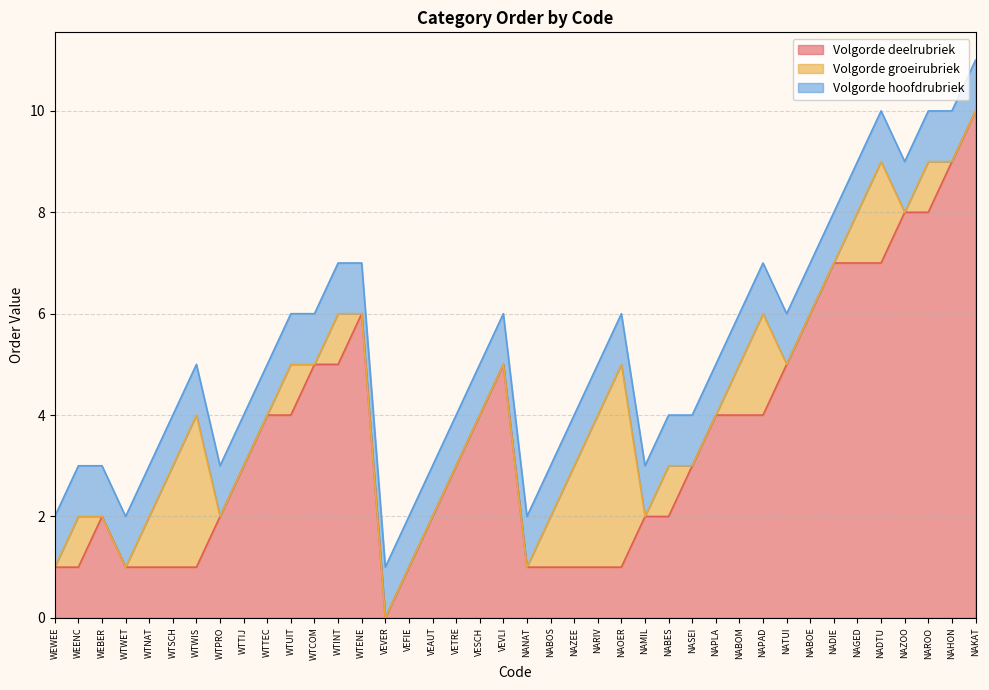

At which category does the chart reach its peak across all series?

NAKAT